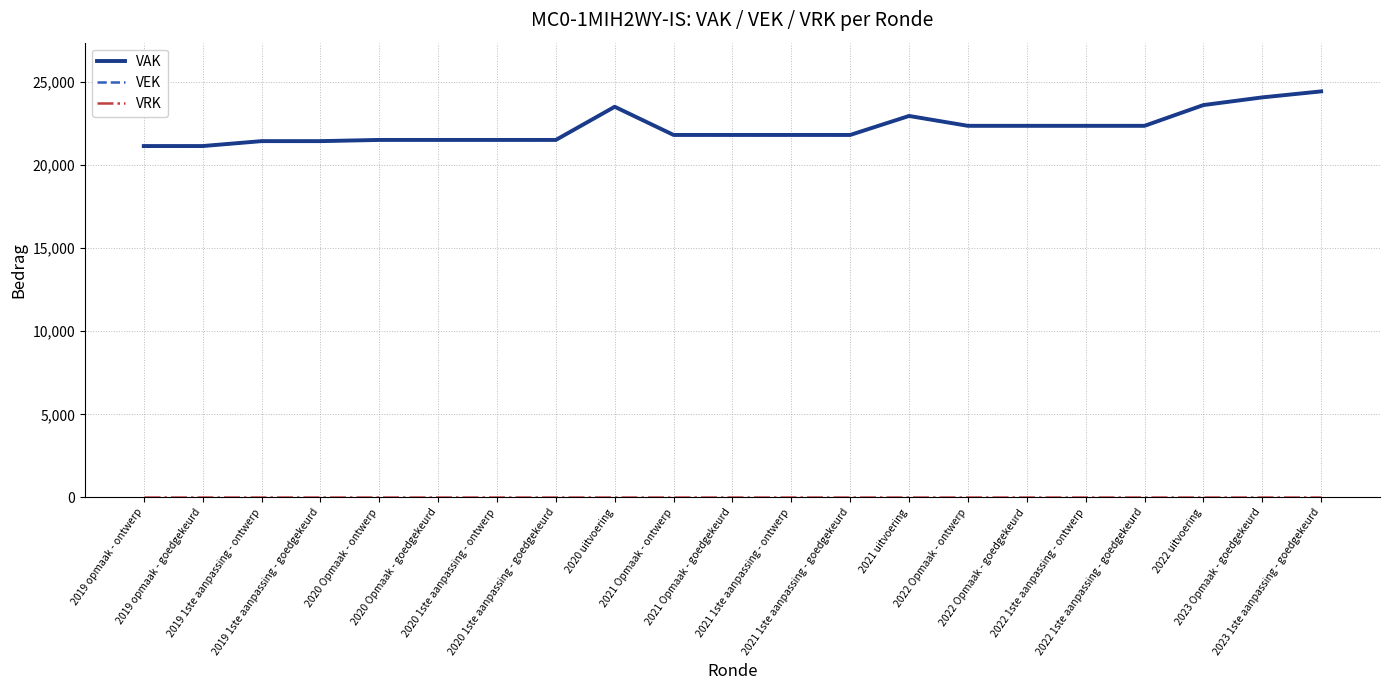

What is the value of the VEK point at the 2nd from the left?

21142